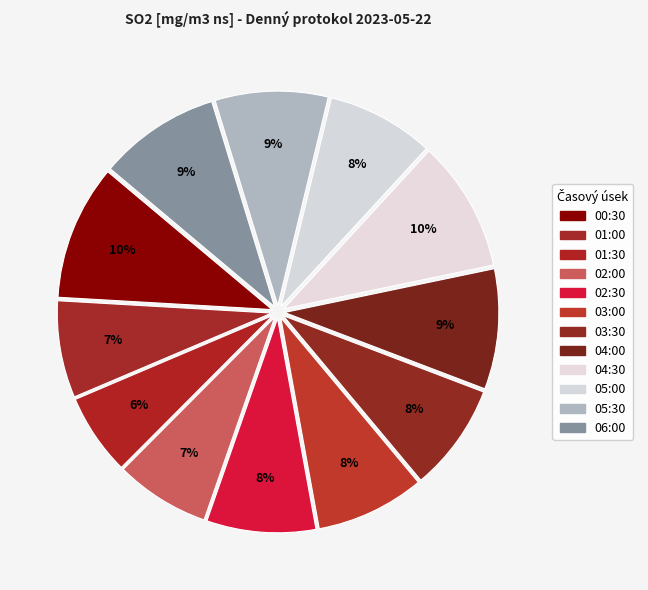

To the nearest percent, what portion does 02:30 represent?

8%